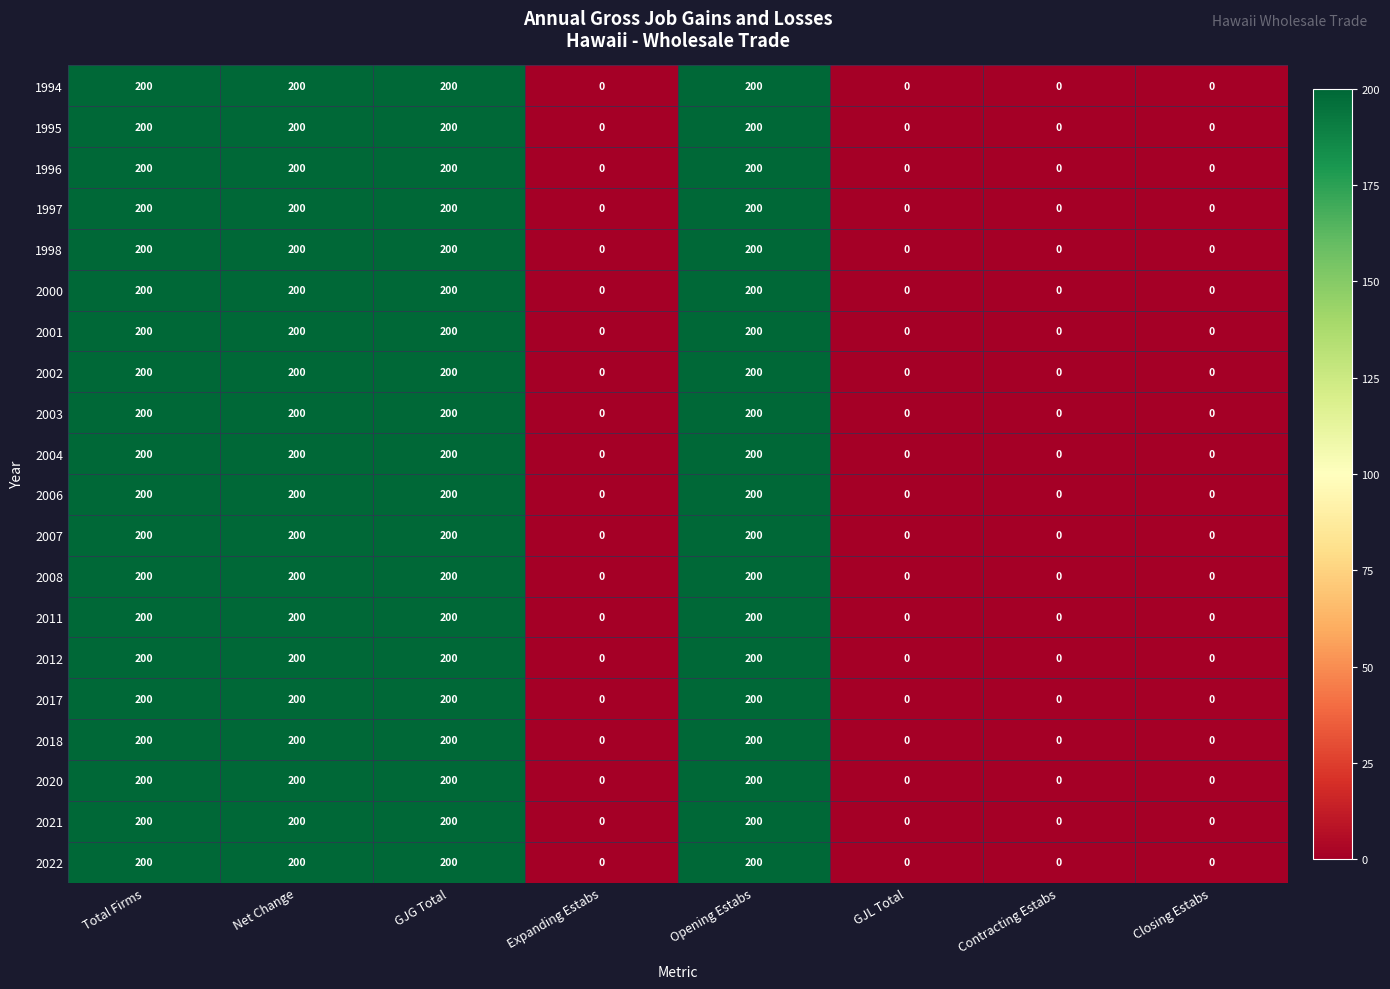

What is the greatest value displayed?

200